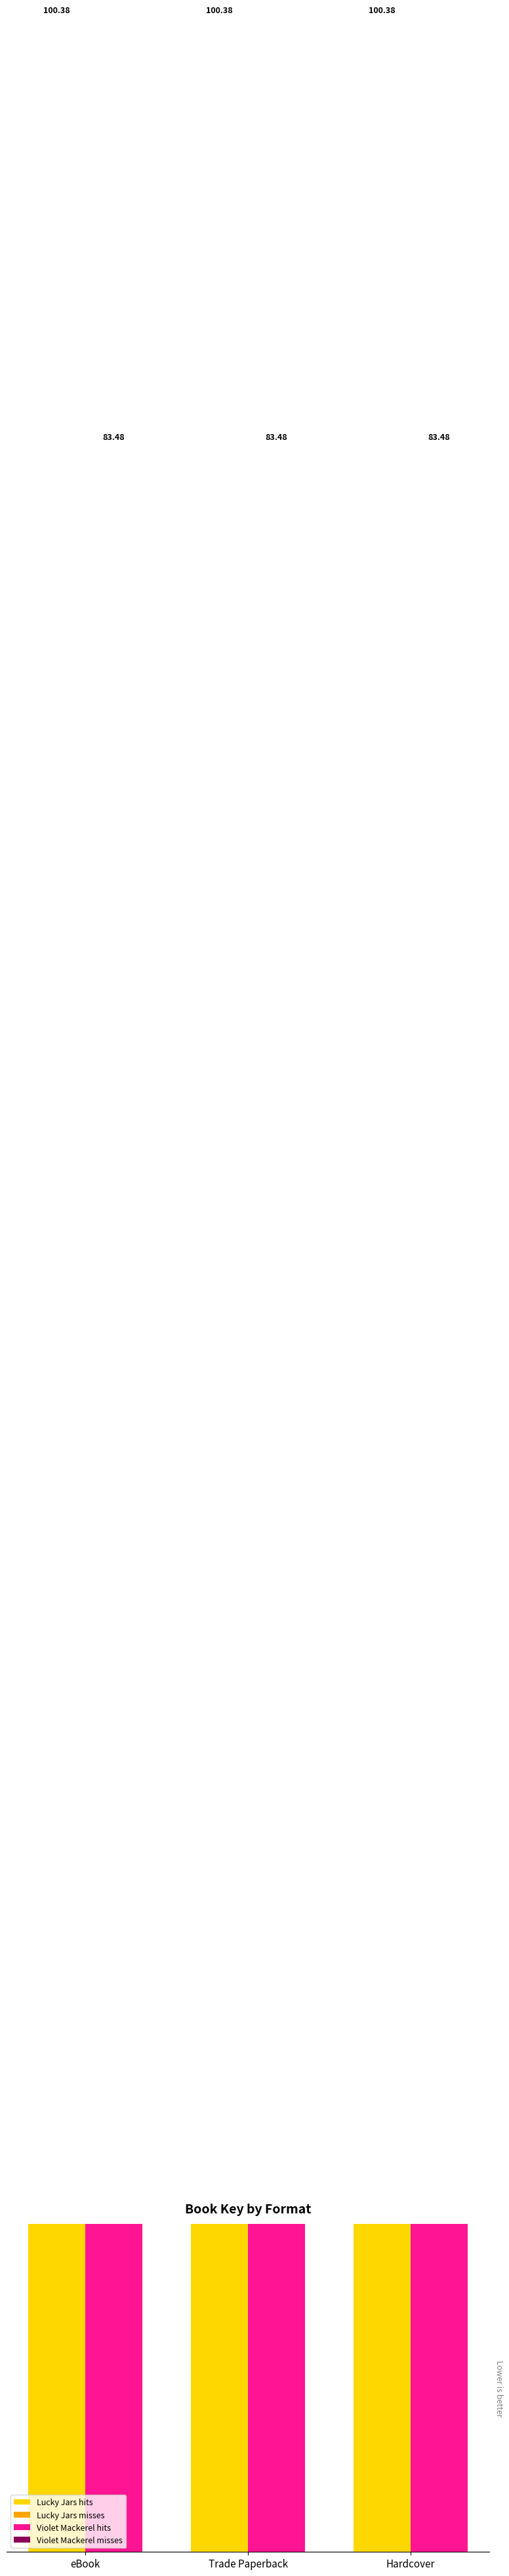

What is the label of the 1st bar from the left?

eBook